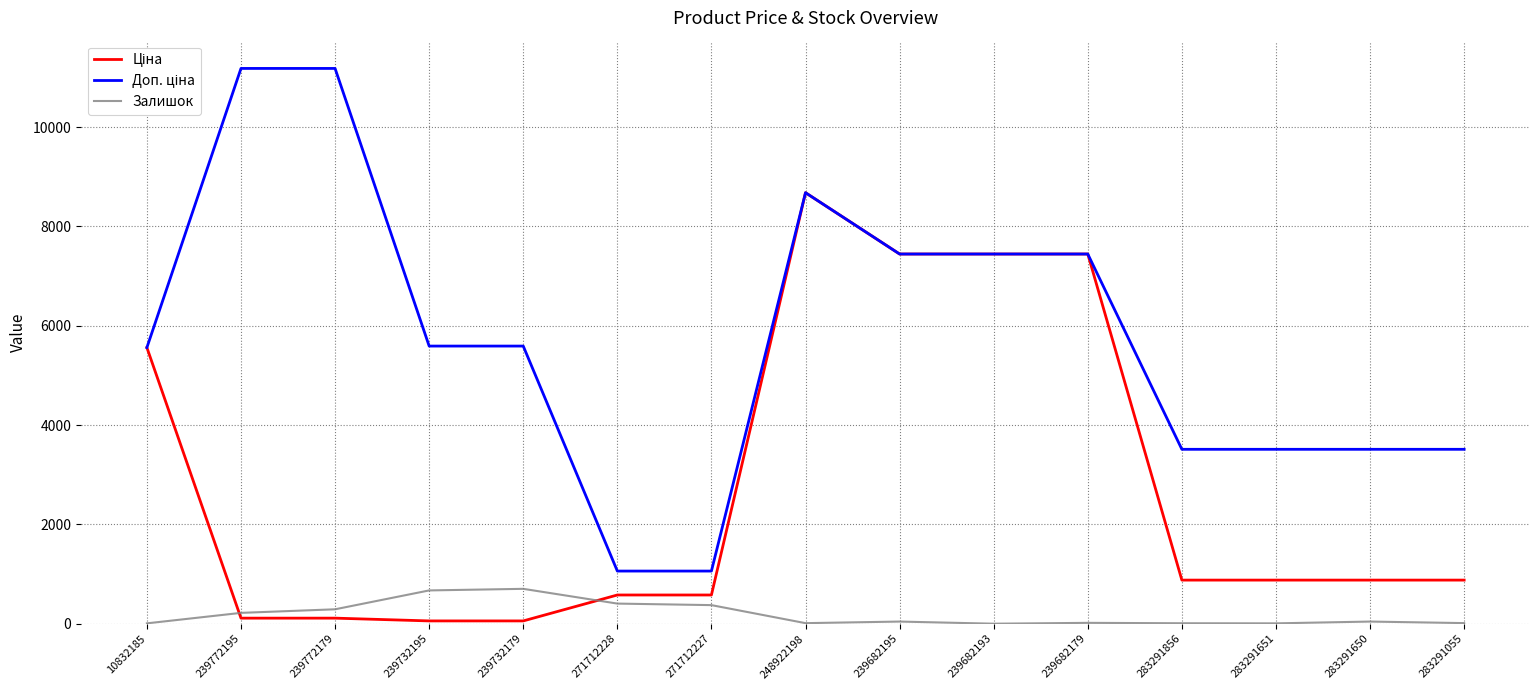

What is the total value across all series at 239732195?

6316.9